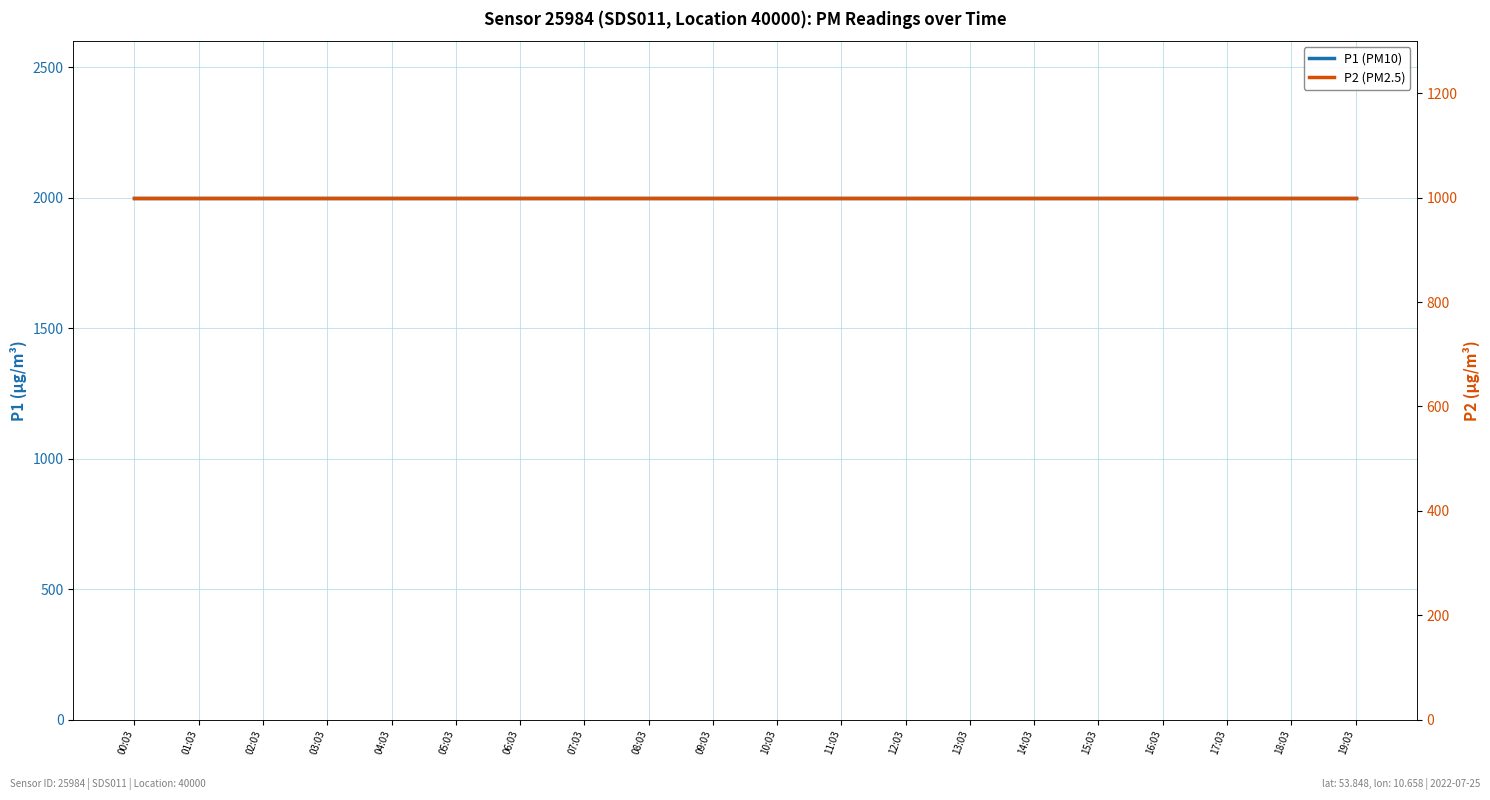

Which series changed the most between 04:03 and 08:03?

P1 (PM10)